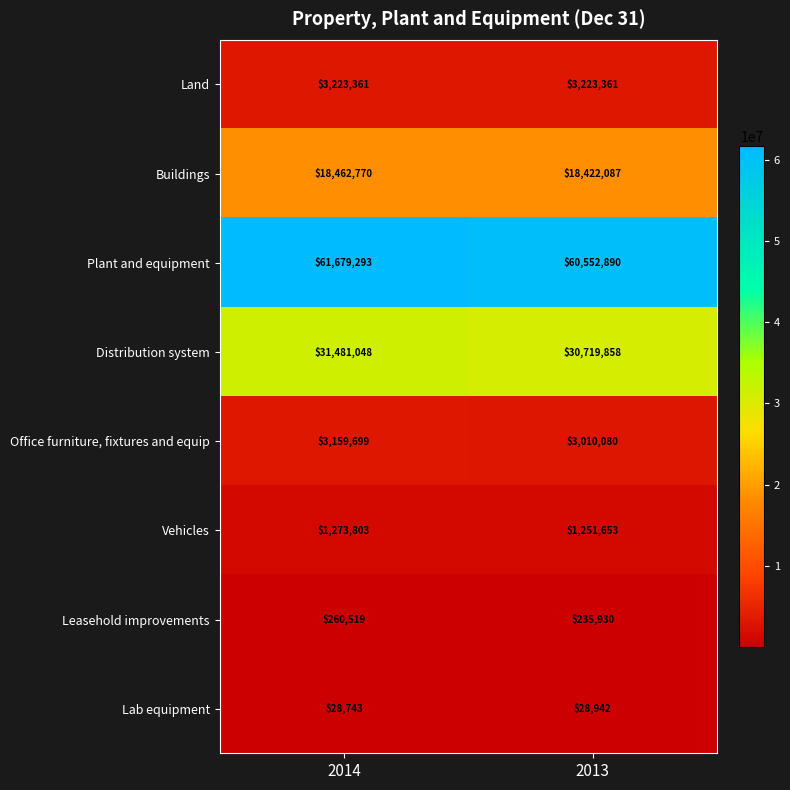

What is the total value across all series at 2014?

119569236